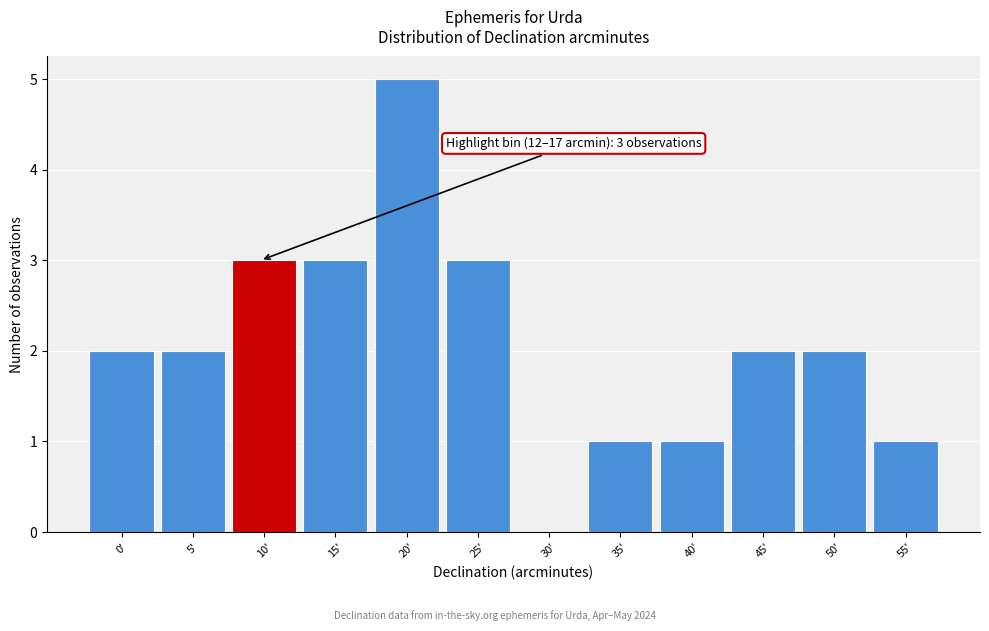

Reading left to right, transcribe all the data shown in this chart.

0'=2	5'=2	10'=3	15'=3	20'=5	25'=3	30'=0	35'=1	40'=1	45'=2	50'=2	55'=1